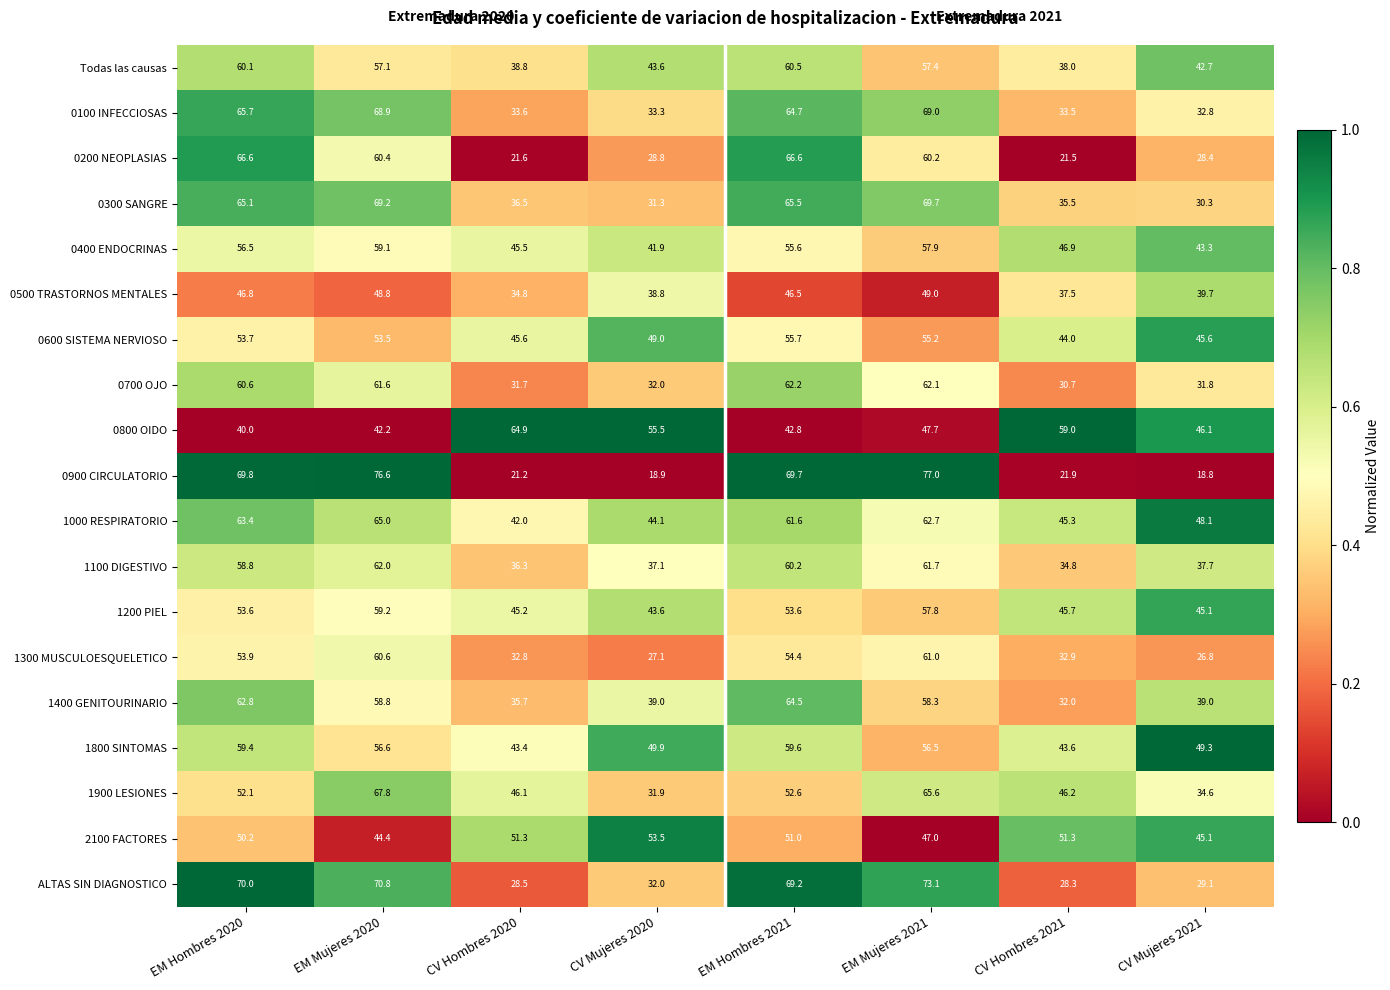

The 1200 PIEL series shows 26.7 at EM Hombres 2021. True or false?

False